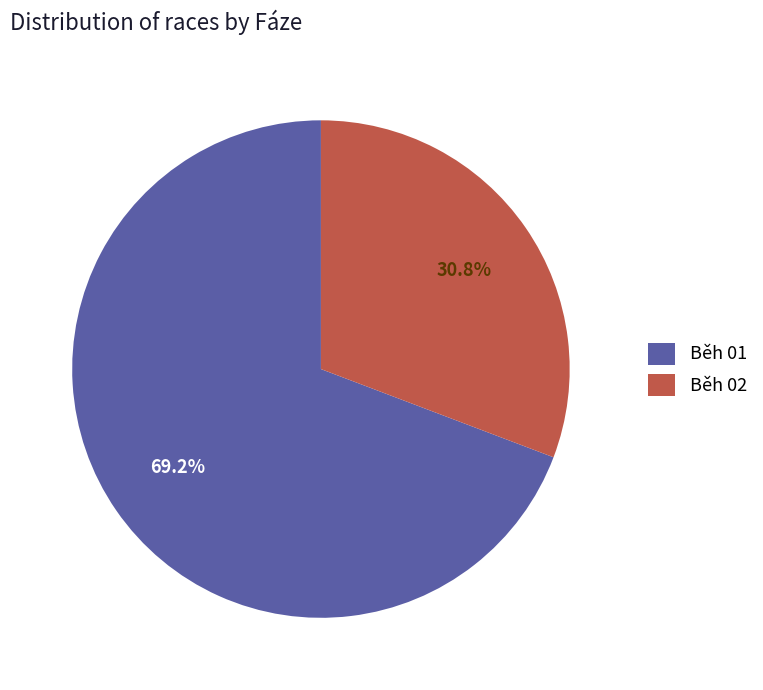

Rank the categories by value from lowest to highest.

Běh 02, Běh 01